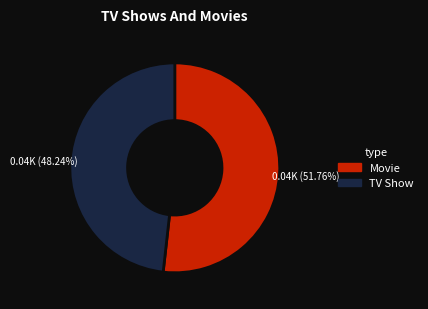

How many segments does this pie chart have?

2